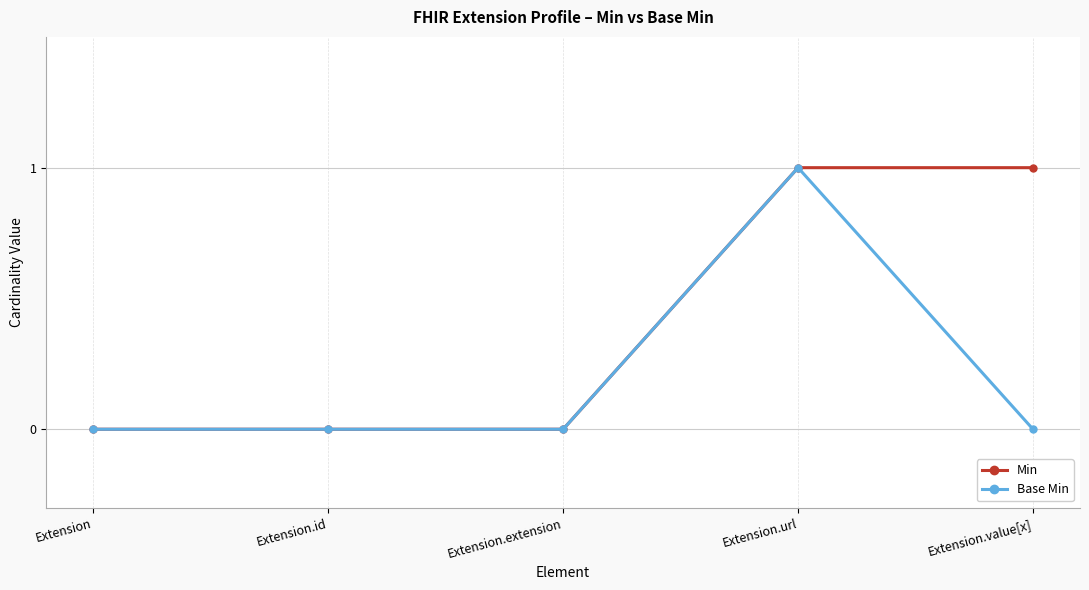

At which category is the sum across all series the highest?

Extension.url